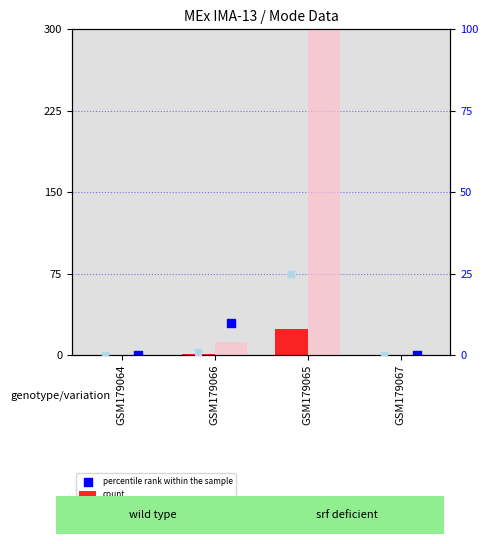

Which series has the largest Y range (max minus min)?

percentile rank within the sample